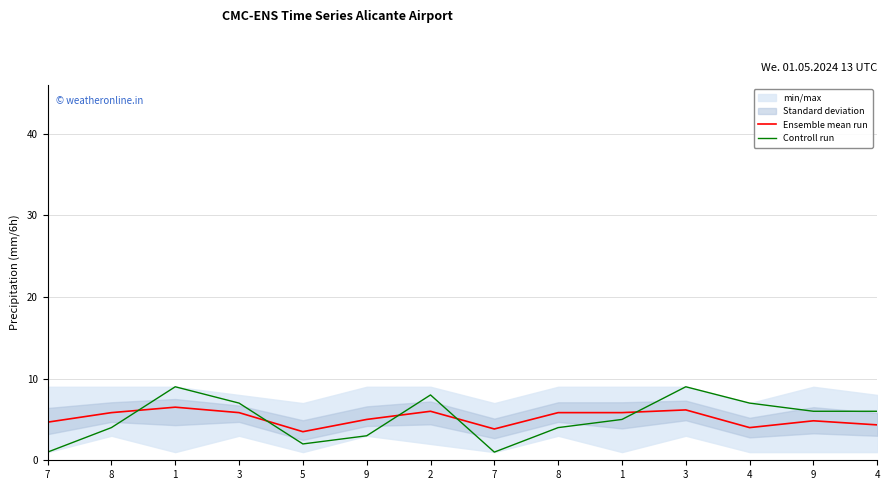

Which series changed the most between 1 and 4?

Ensemble mean run